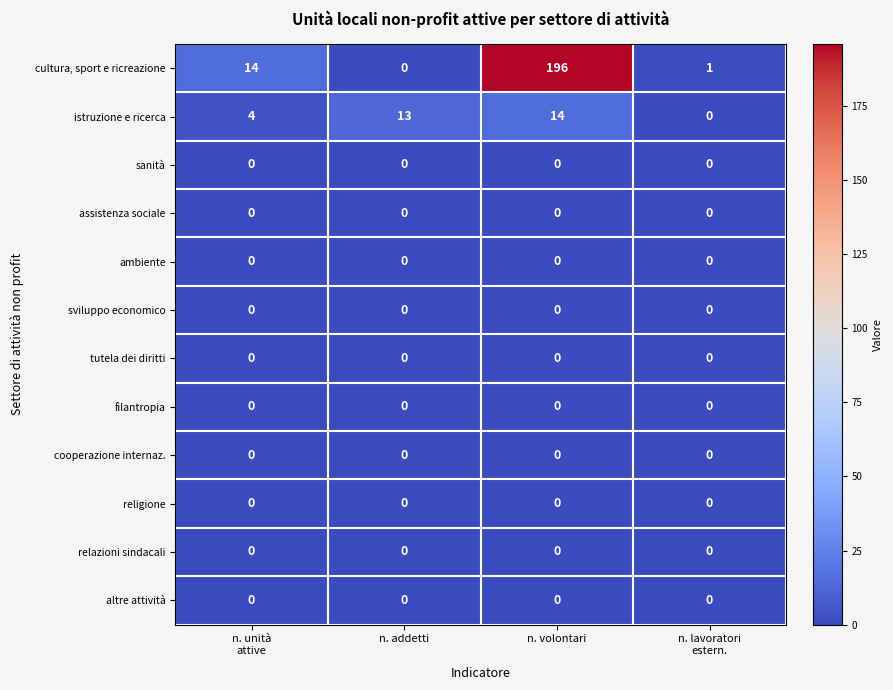

Which series has the largest range (max minus min)?

cultura, sport e ricreazione